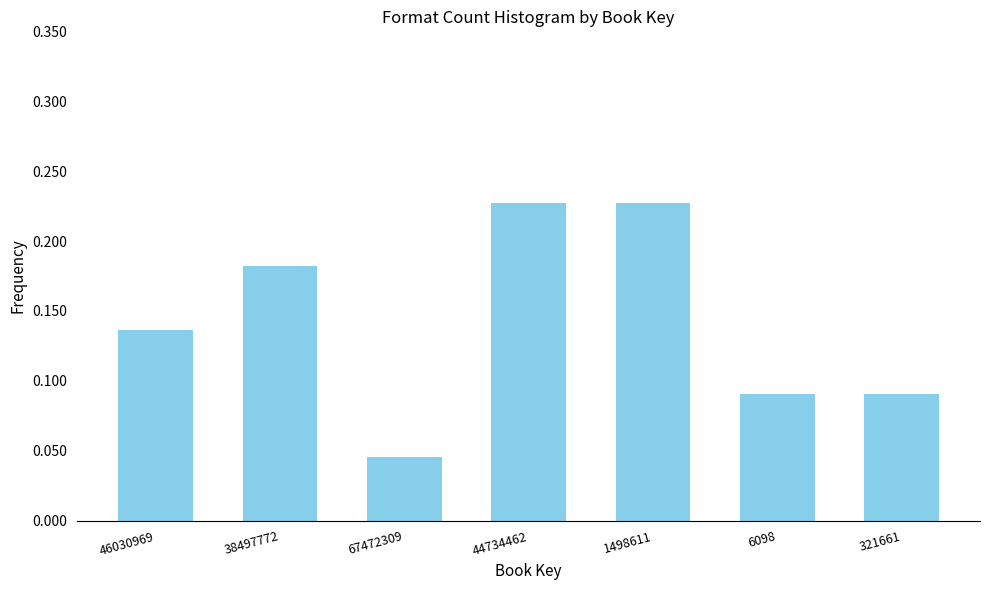

Count the values in the range 0 to 1.

7